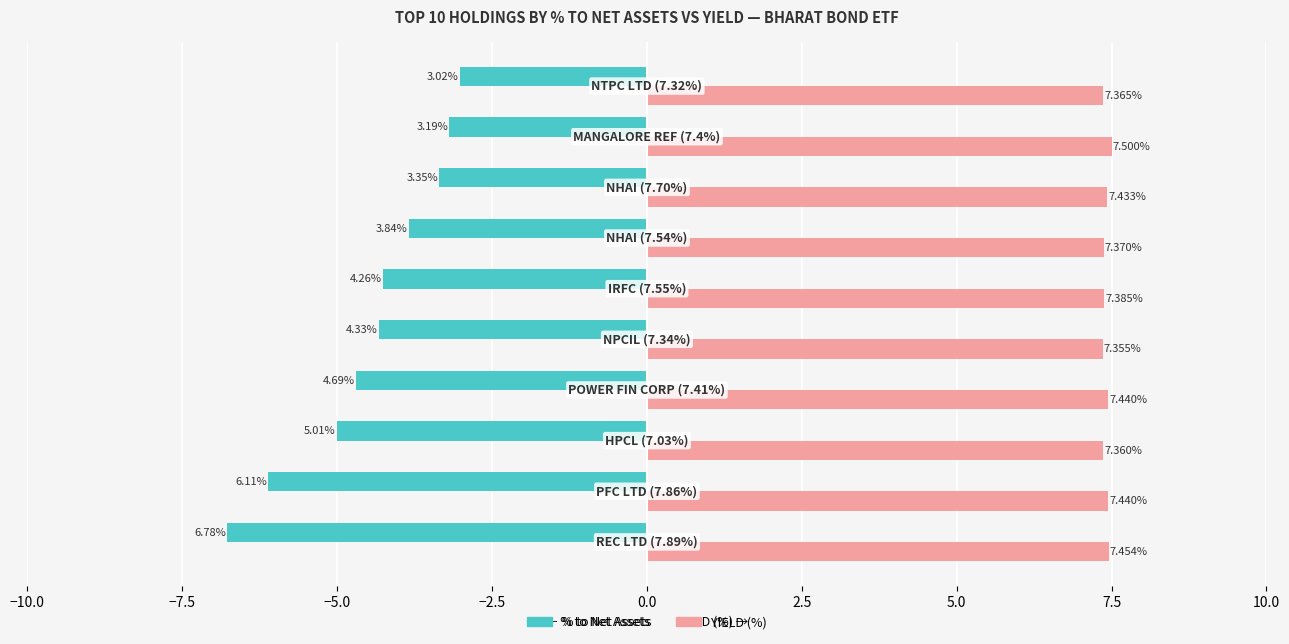

Rank the series by their maximum value, from lowest to highest.

% to Net Assets, YIELD (%)